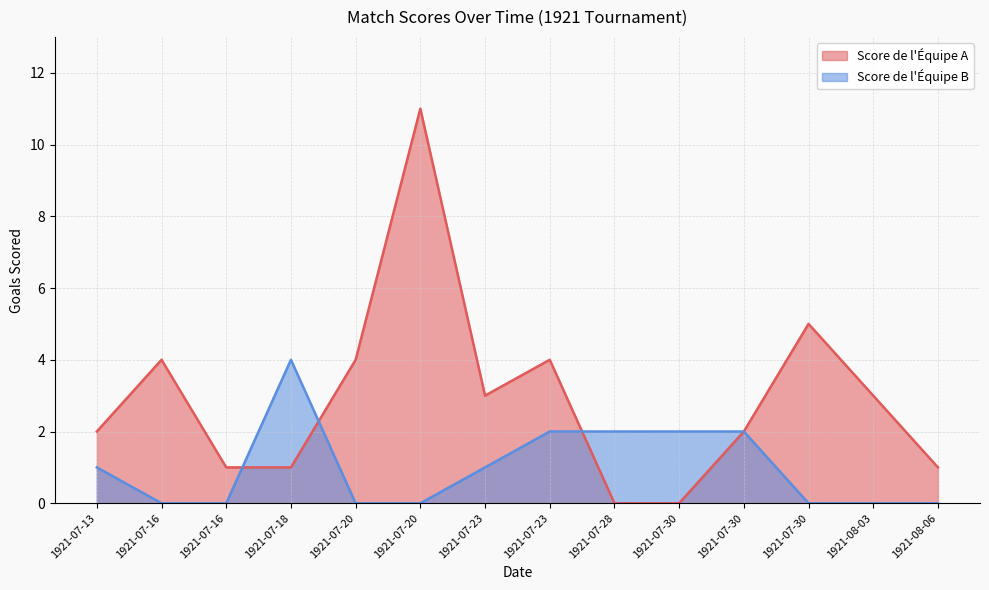

At which label does Score de l'Équipe A first exceed 3?

1921-07-16